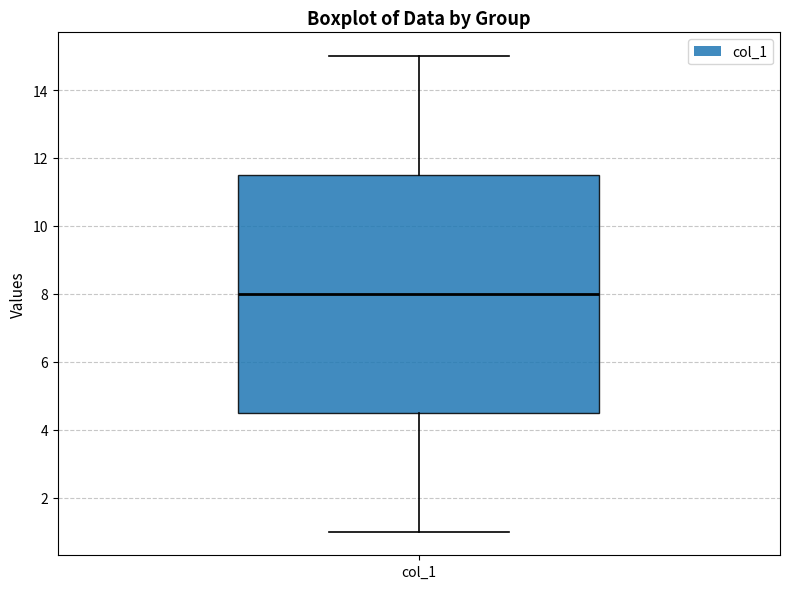

Transcribe this box plot: give where the median line is, the range the box spans, and where the two whiskers end, as read against the y-axis. The values are not printed on the chart, so give them approximately, as read against the axis.

median 8.0, box 4.6 to 11.6, whiskers 1.0 to 15.0